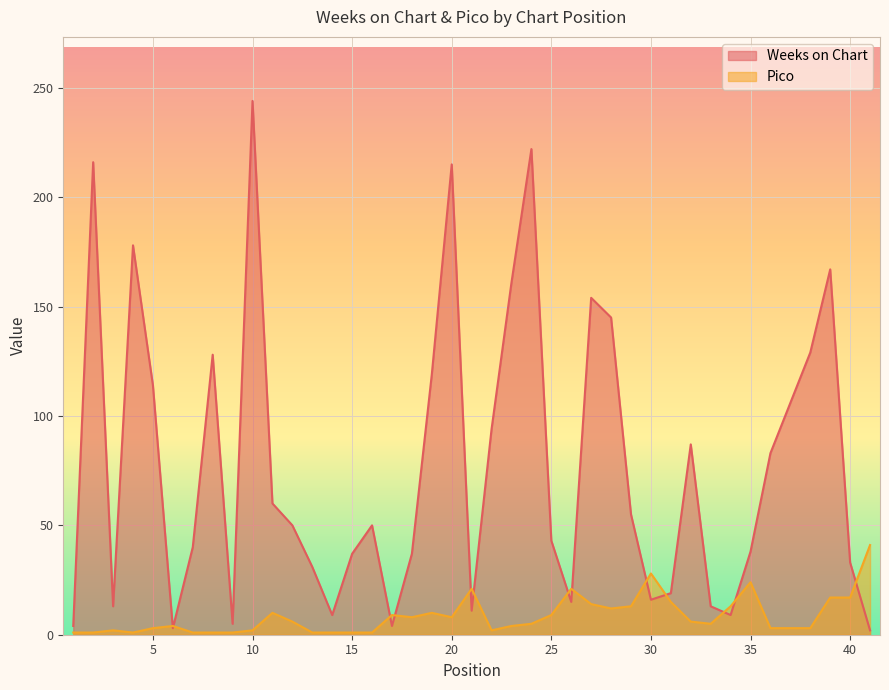

List the series in order of their peak value, lowest first.

Pico, Weeks on Chart